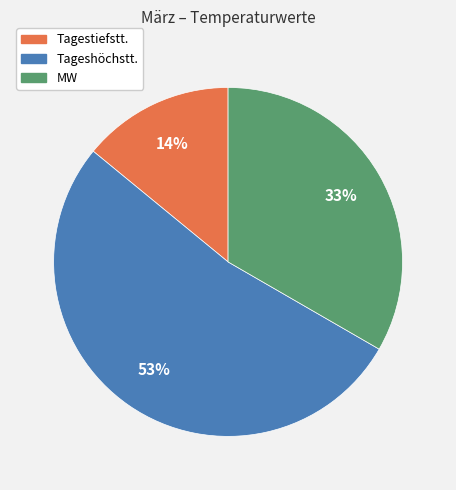

What is the largest slice in the pie chart?

Tageshöchstt.